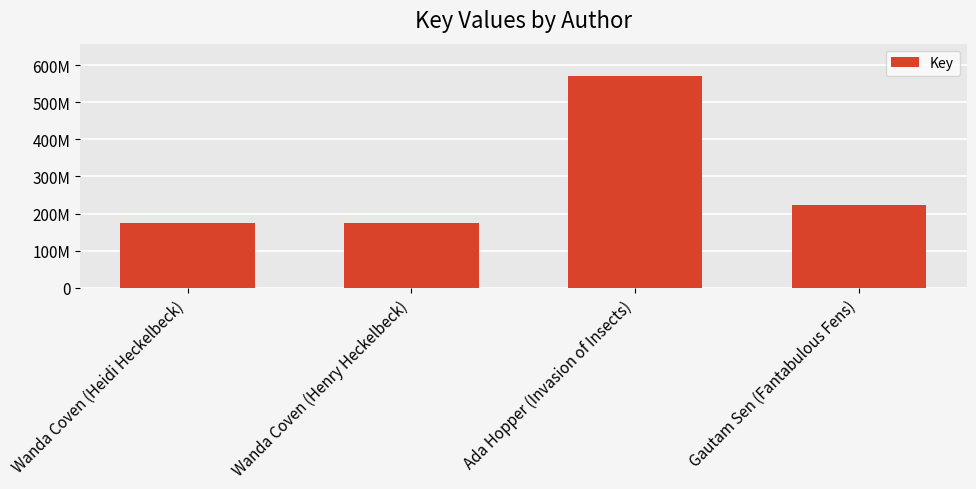

What is the label of the 4th bar from the left?

Gautam Sen (Fantabulous Fens)